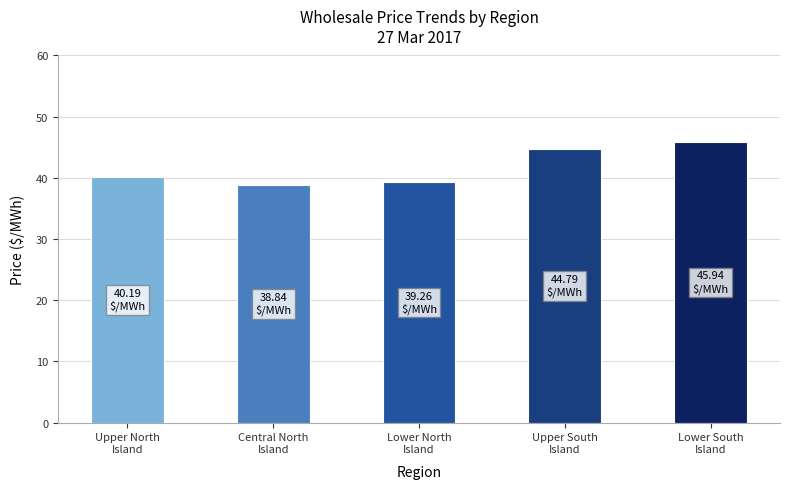

What is the average value?

41.8